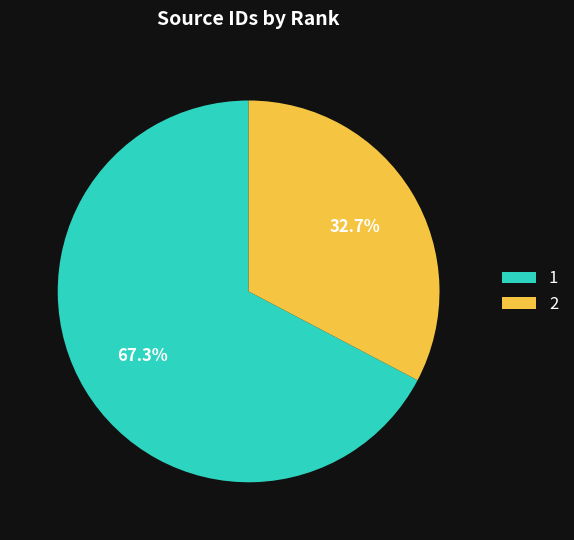

Does 1 account for over 50% of the chart?

Yes